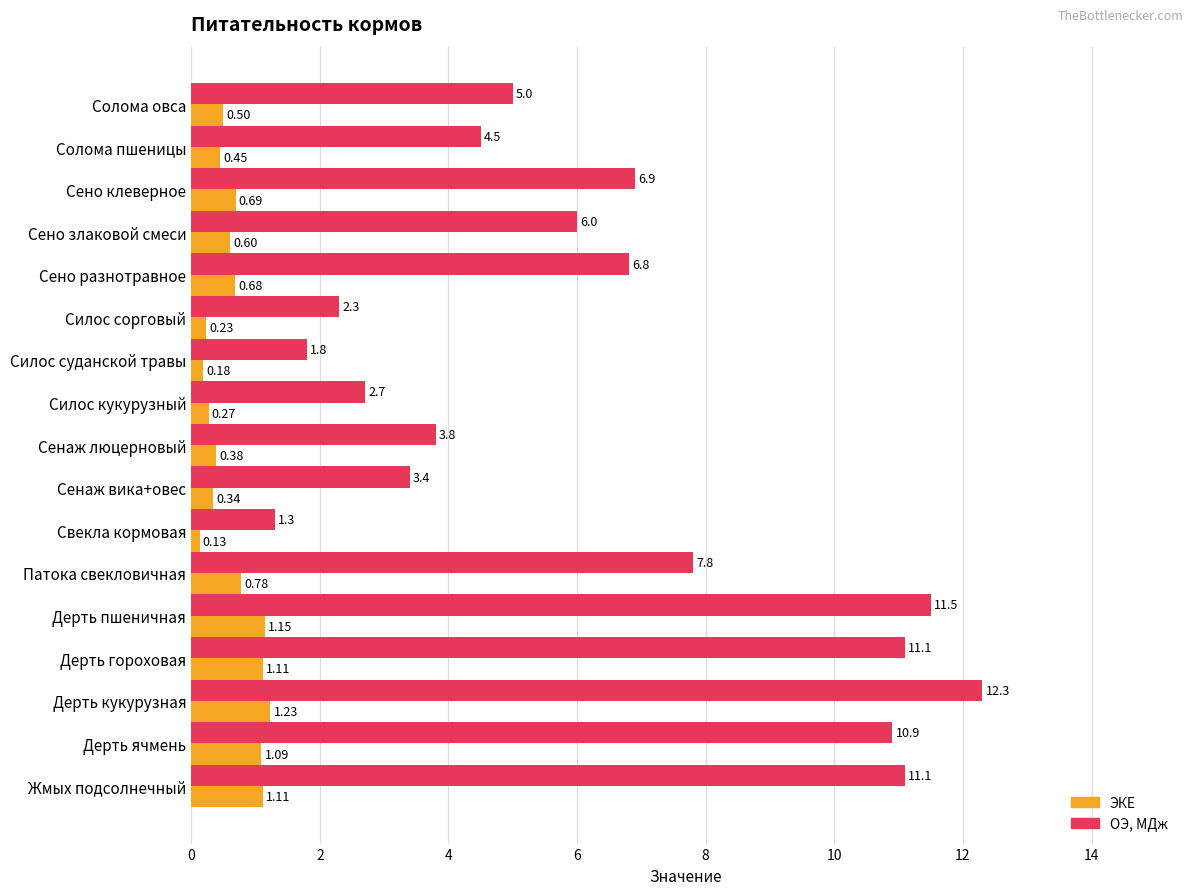

At which category is the sum across all series the highest?

Дерть кукурузная